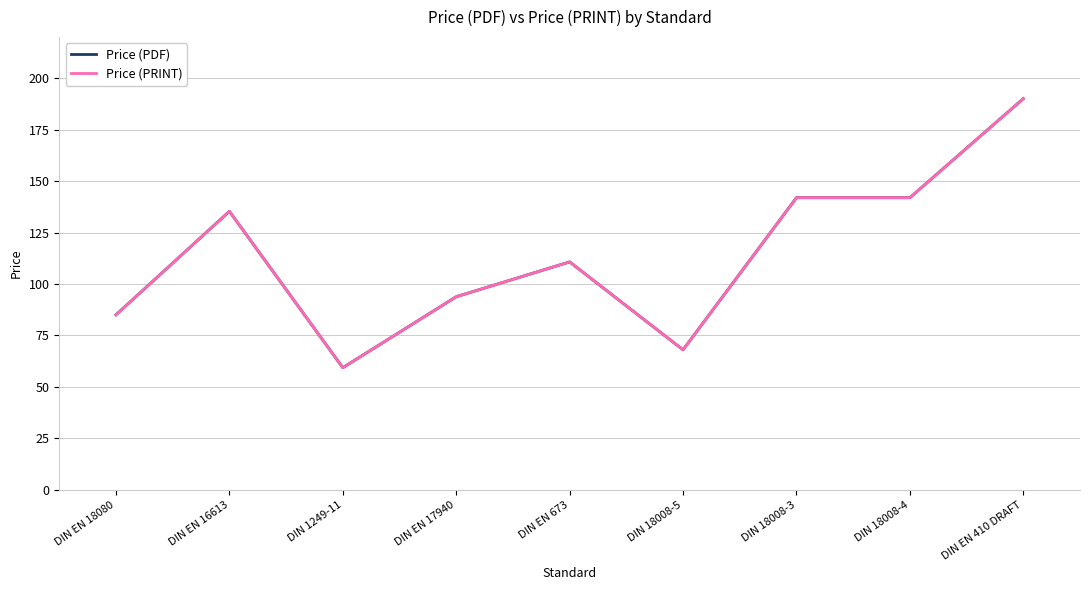

Is it true that Price (PDF) equals 99.1 at DIN 18008-5?

False